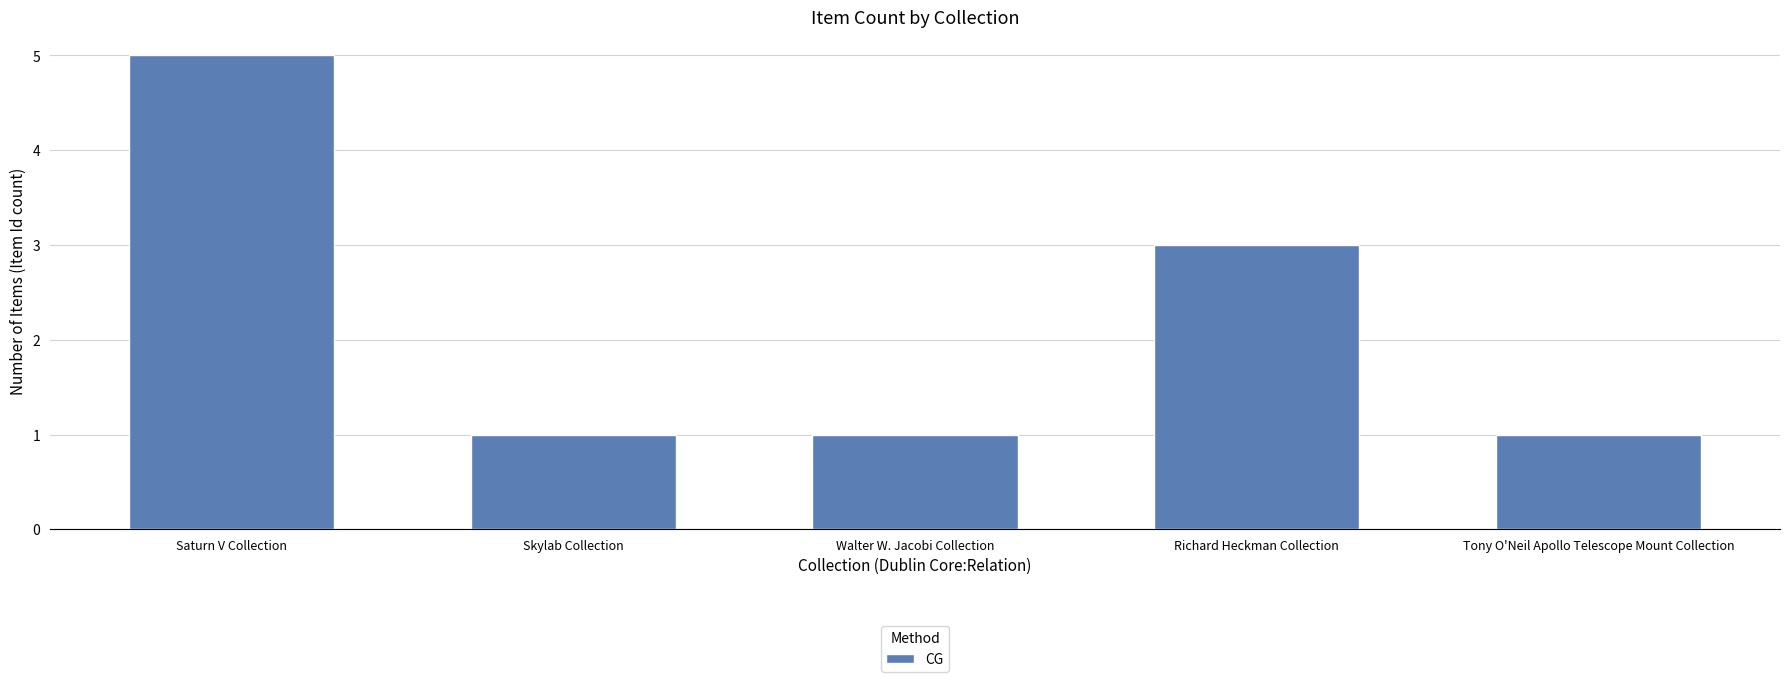

Between Skylab Collection and Richard Heckman Collection, which is larger?

Richard Heckman Collection